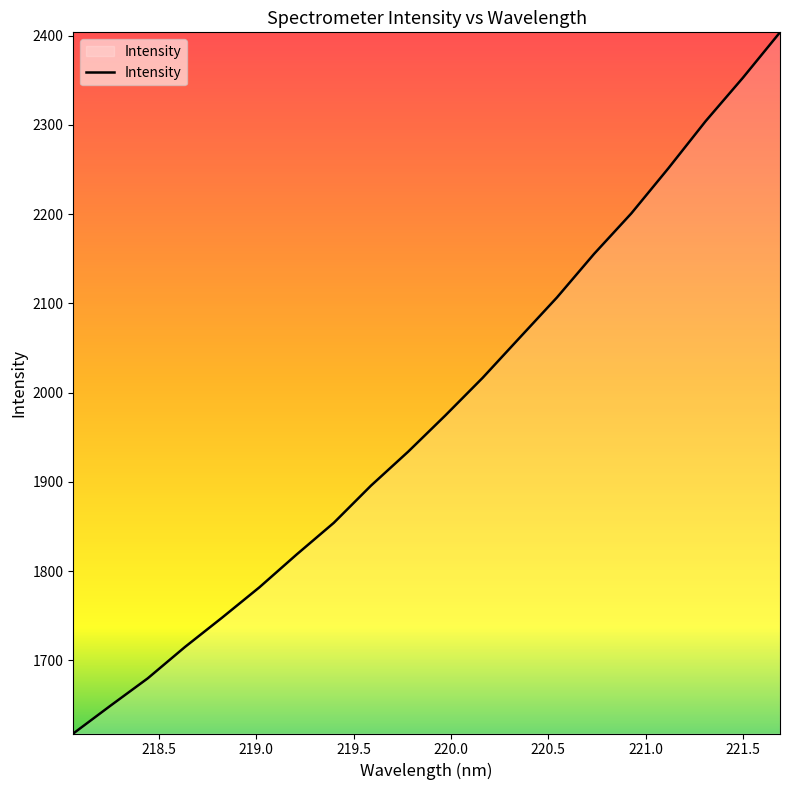

What is the difference between the maximum and minimum values?

785.5